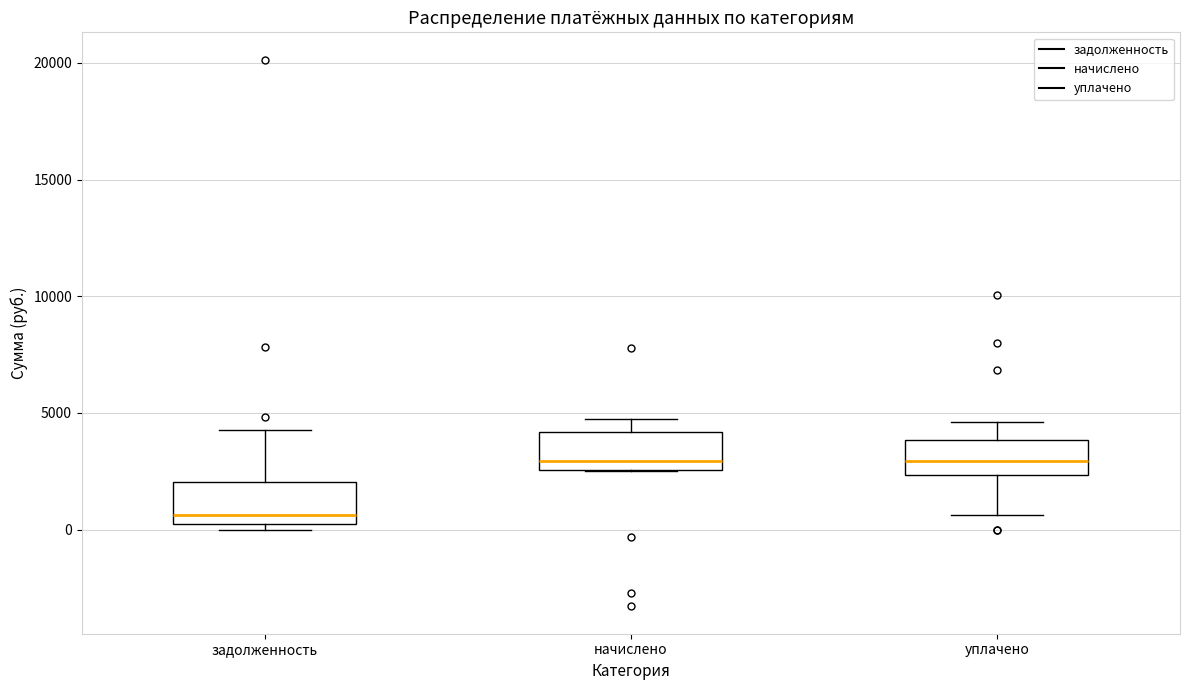

Reading left to right, read every box against the y-axis: the position of its median line, the range the box covers, and the ends of its whiskers. The values are not printed on the chart, so give them approximately, as read against the axis.

задолженность: median 500, box 0 to 2000, whiskers 0 (just below the box's lower edge) to 4500
начислено: median 3000, box 2500 to 4000, whiskers 2500 to 5000
уплачено: median 3000, box 2500 to 4000, whiskers 500 to 4500